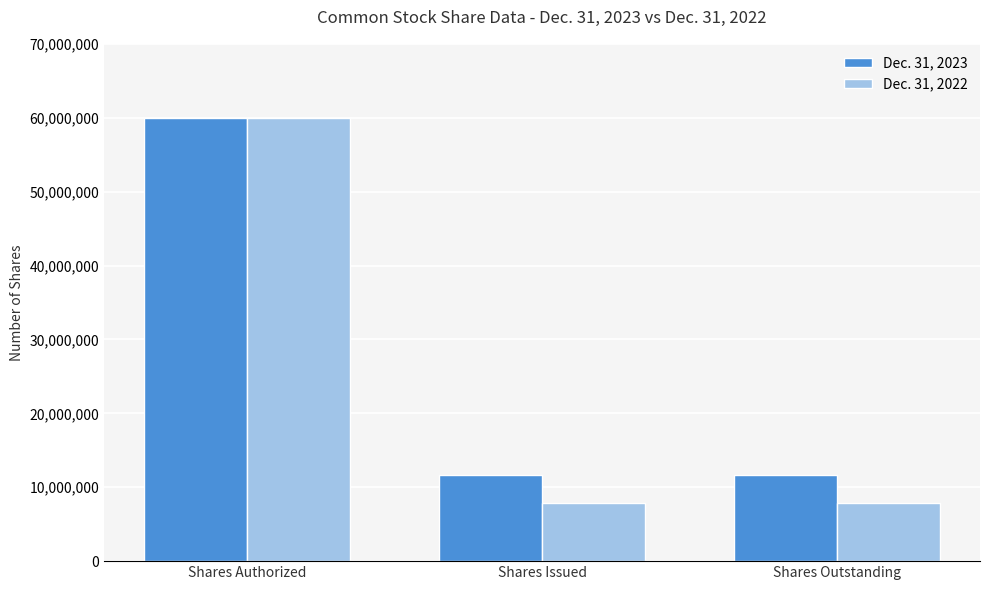

Which category has the highest value across all series?

Shares Authorized